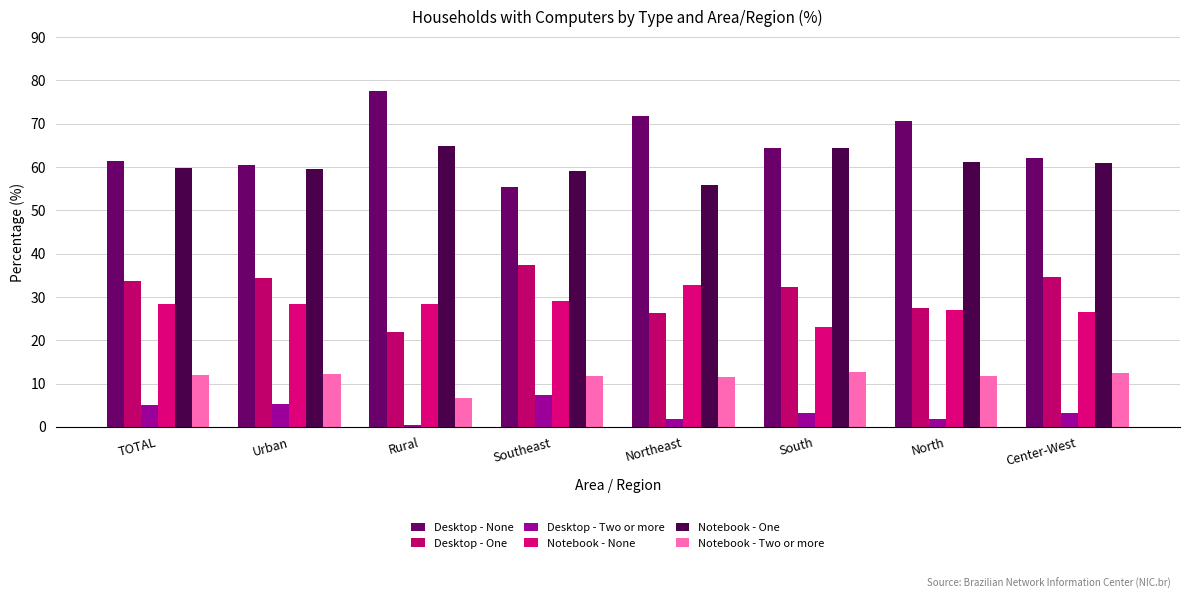

What are all the series names shown in the legend?

Desktop - None, Desktop - One, Desktop - Two or more, Notebook - None, Notebook - One, Notebook - Two or more